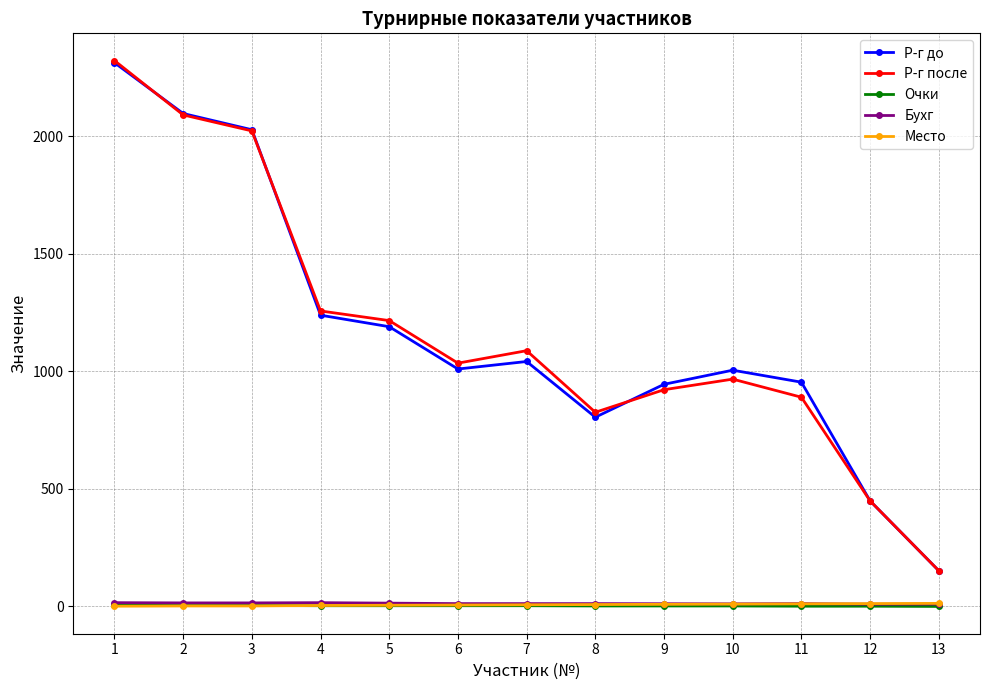

What are all the series names shown in the legend?

Р-г до, Р-г после, Очки, Бухг, Место